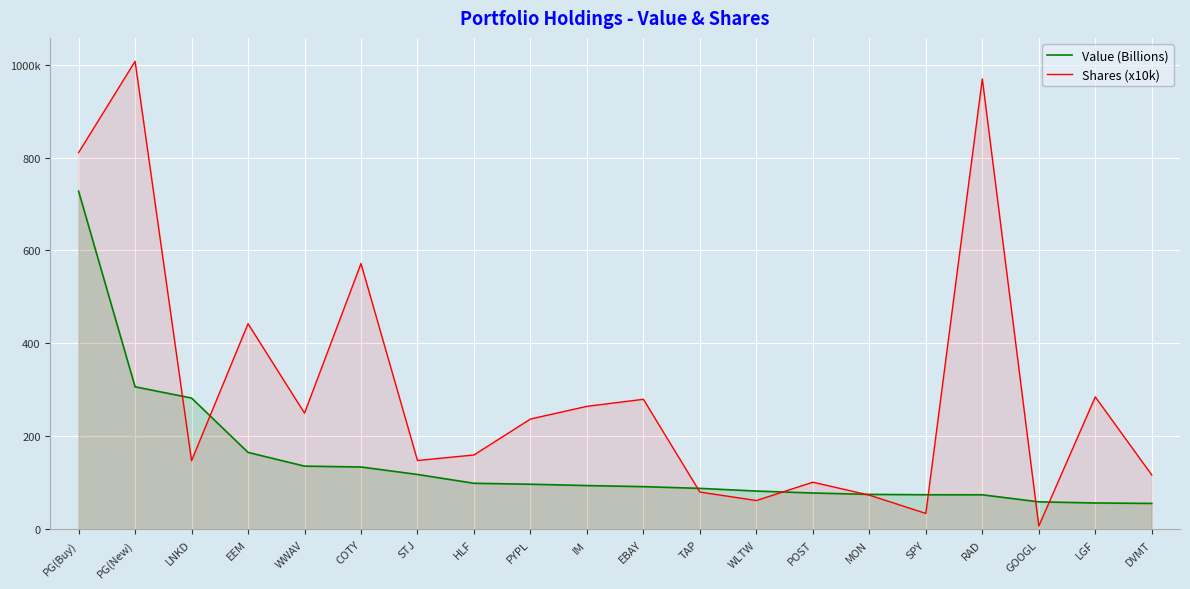

At which category does Shares (x10k) reach its first local valley?

LNKD